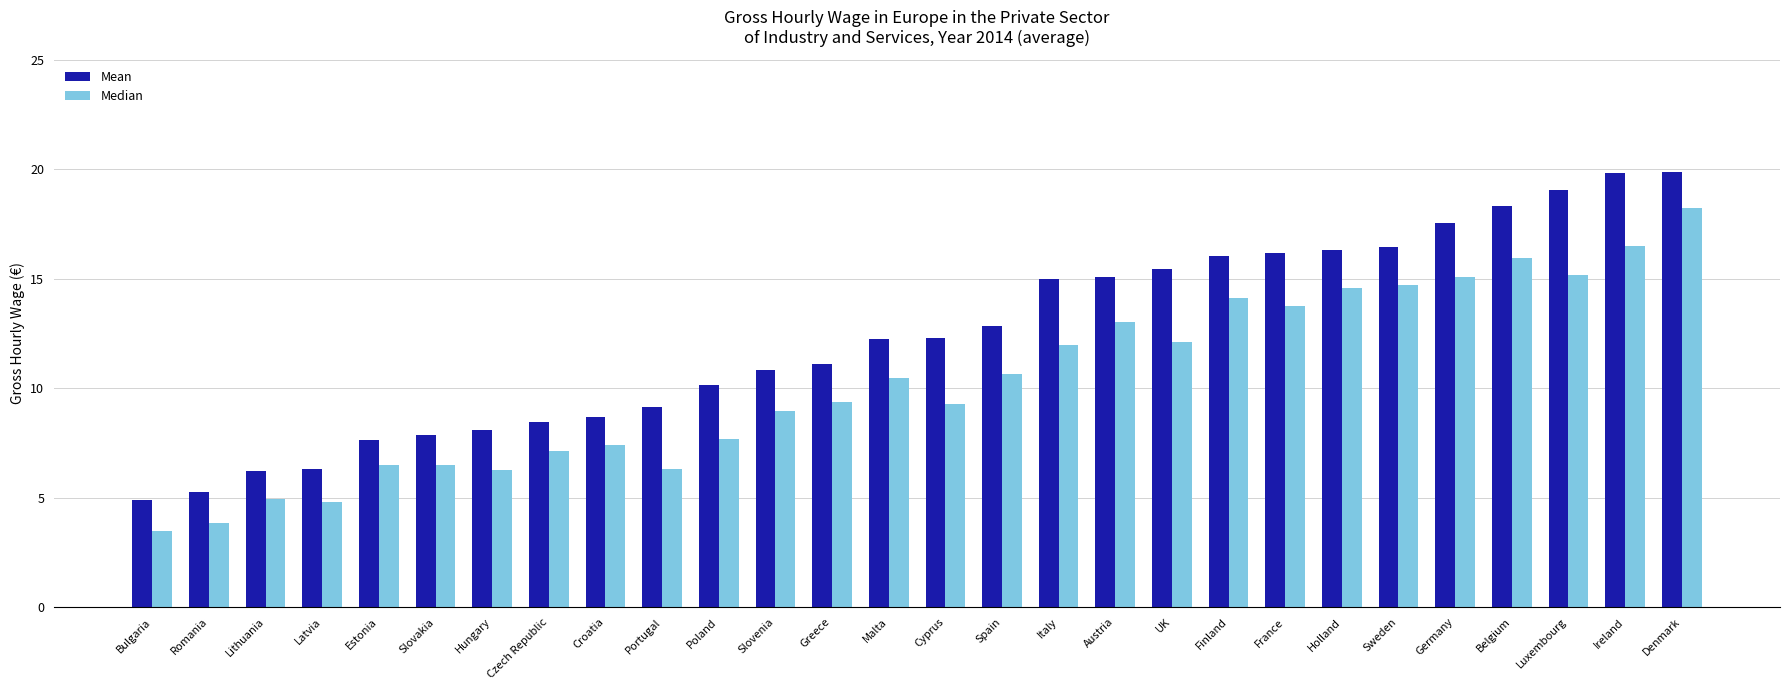

What is the smallest value displayed?

3.5